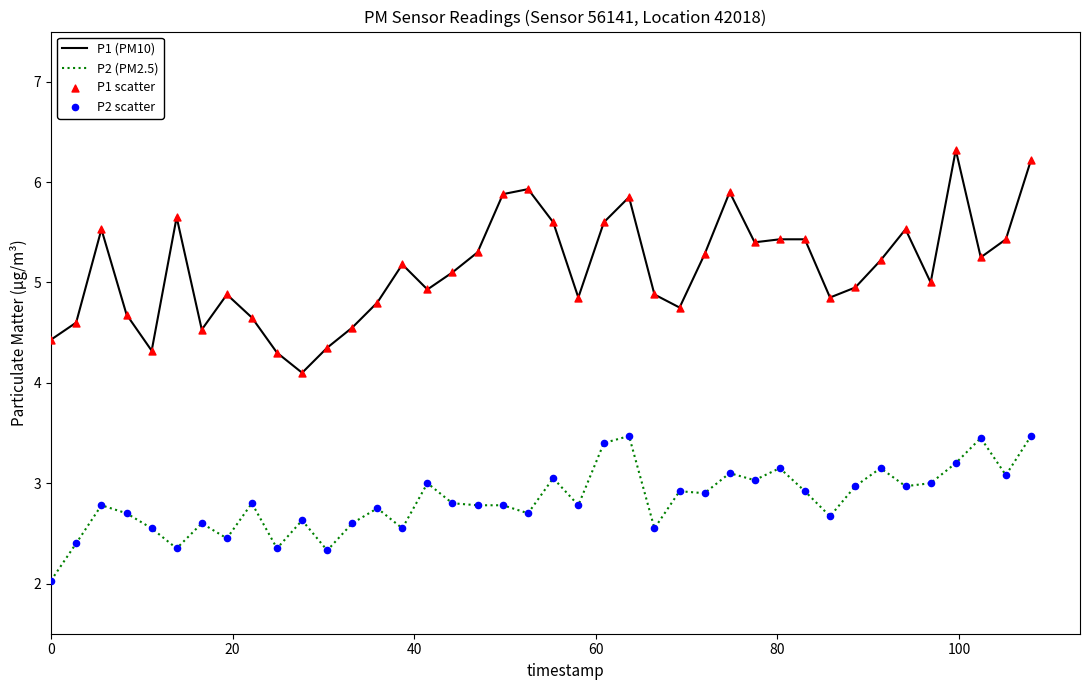

Which series has the largest total across all categories?

P1 (PM10)